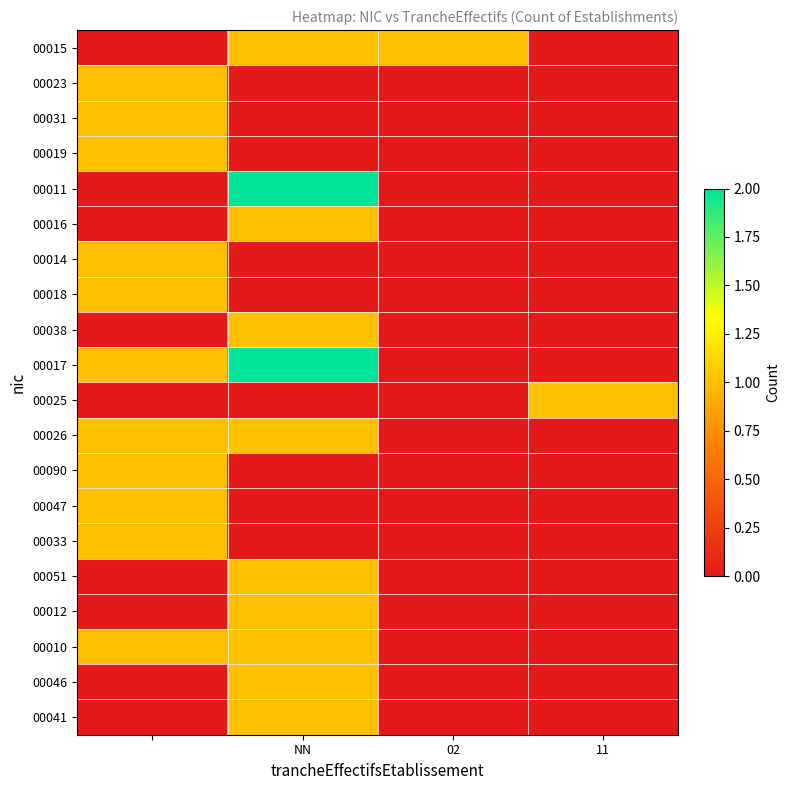

Which series has the largest range (max minus min)?

00011